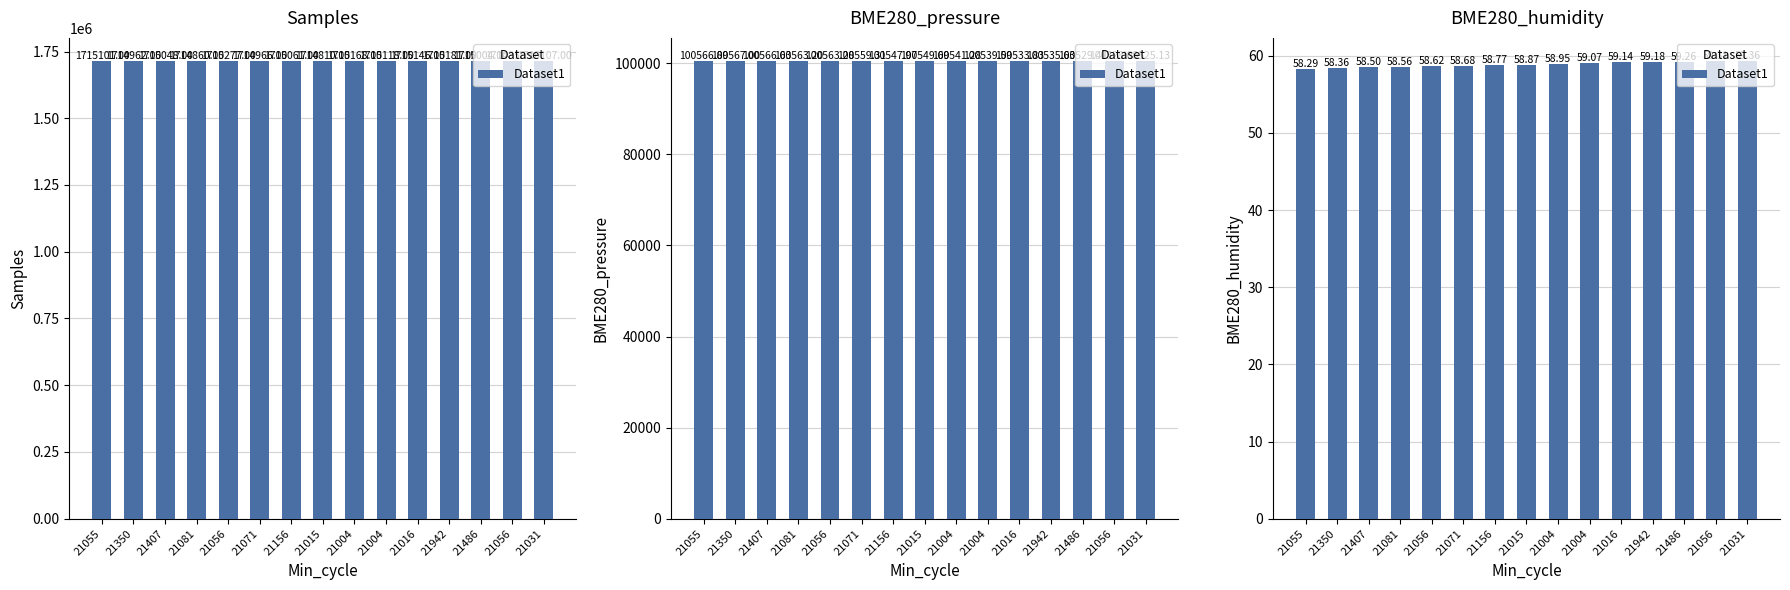

What is the label of the 14th bar from the right?

21350